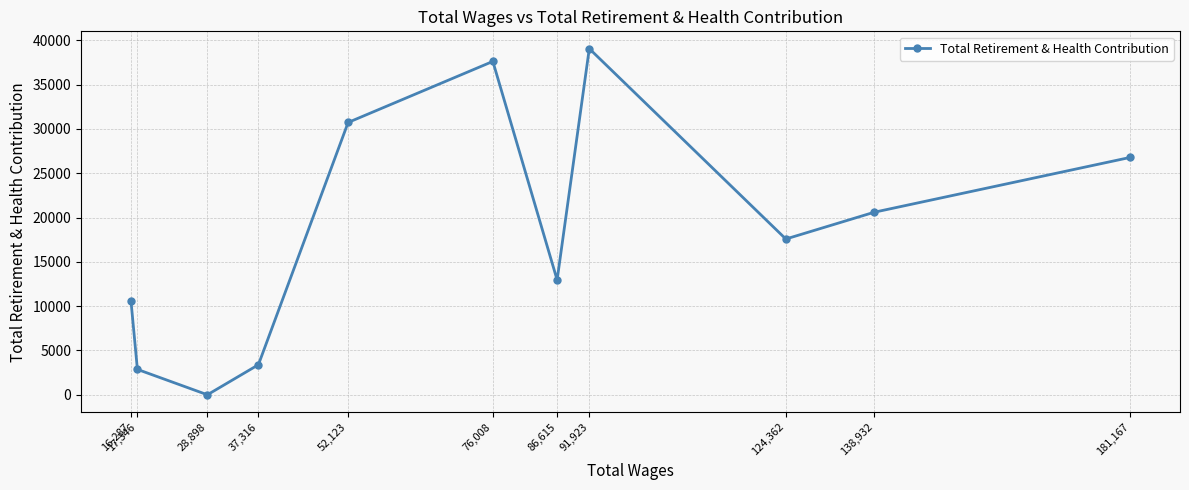

What is the average value?

18377